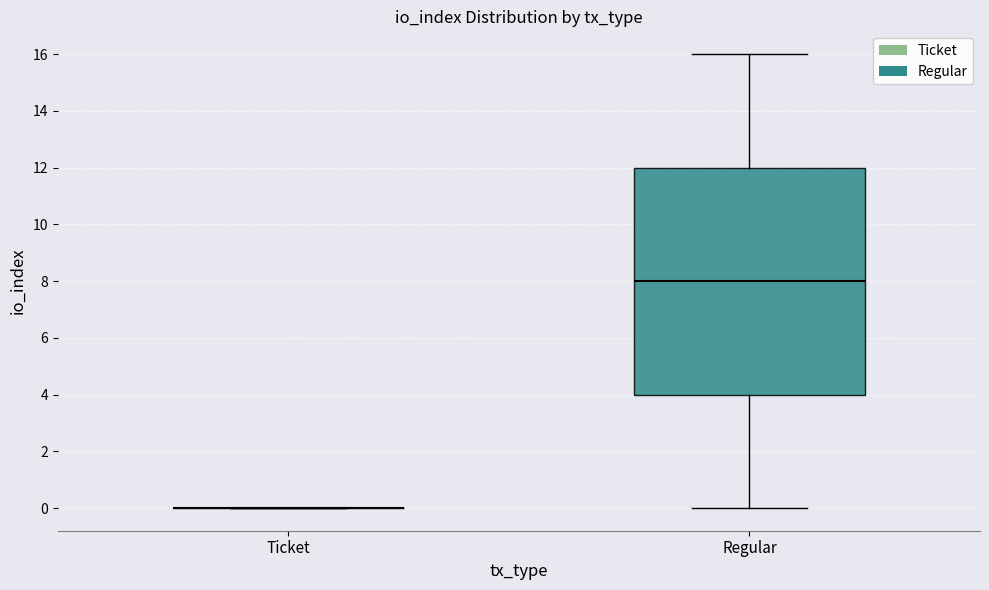

Comparing the boxes themselves (not the whiskers), which one is the tallest?

Regular